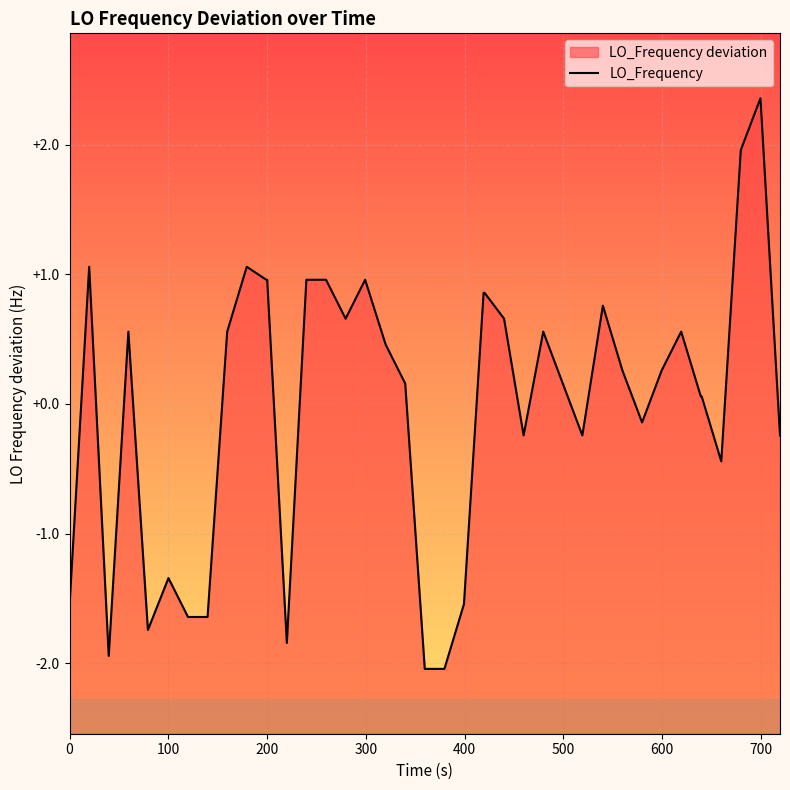

What is the smallest value displayed?

-2.0